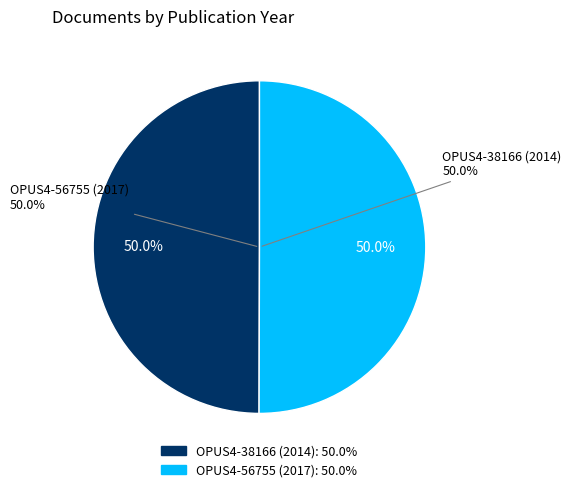

The OPUS4-56755 (2017) slice represents 50% of the pie. True or false?

True